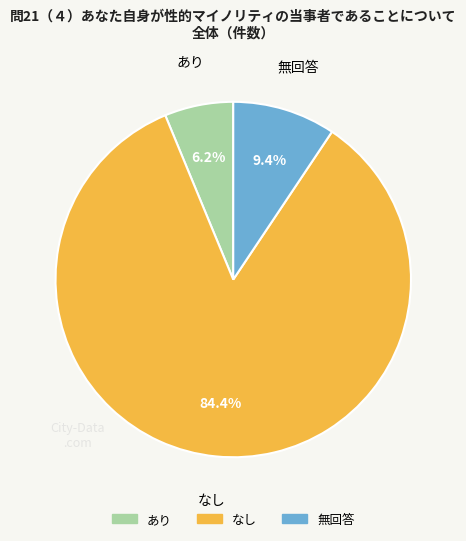

Which slice is the smallest?

あり